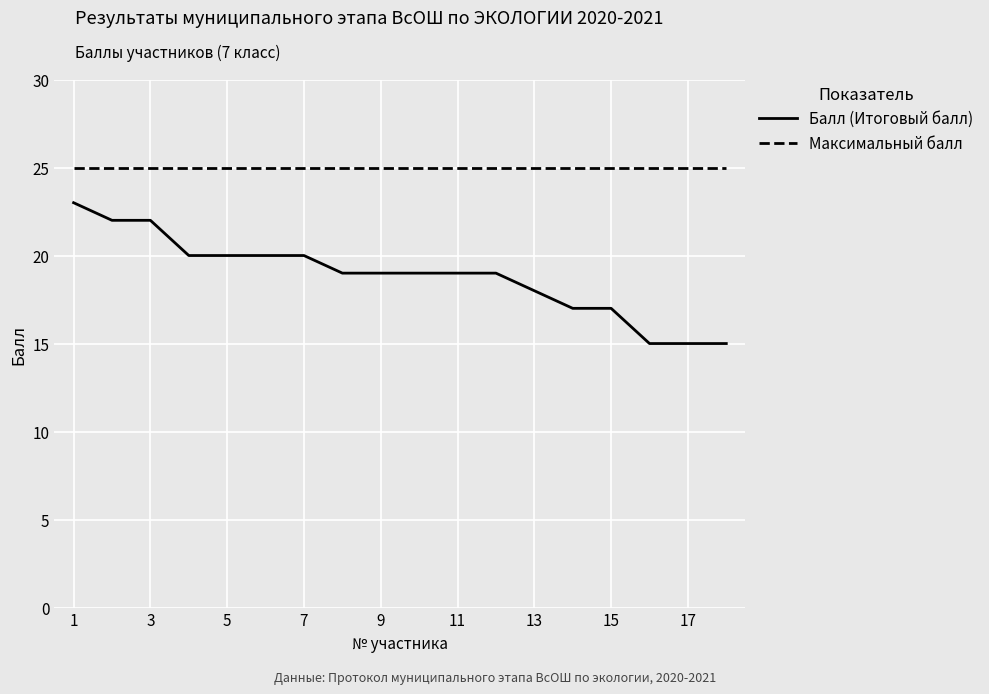

What is the lowest value of the Максимальный балл series?

25